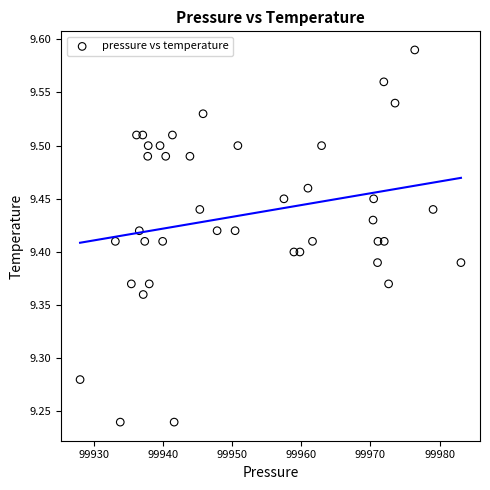

What is the range of X values (max minus min)?

55.1